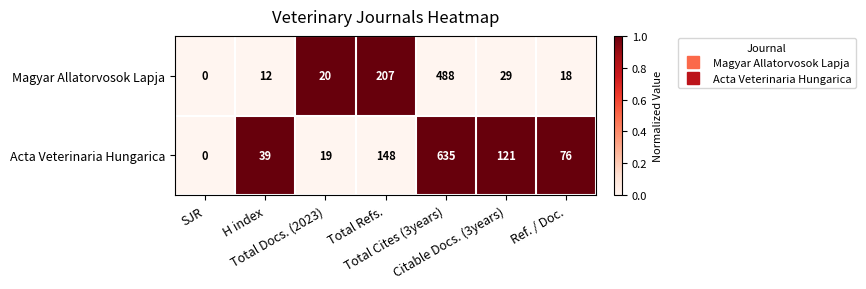

How many distinct data groups are displayed?

2